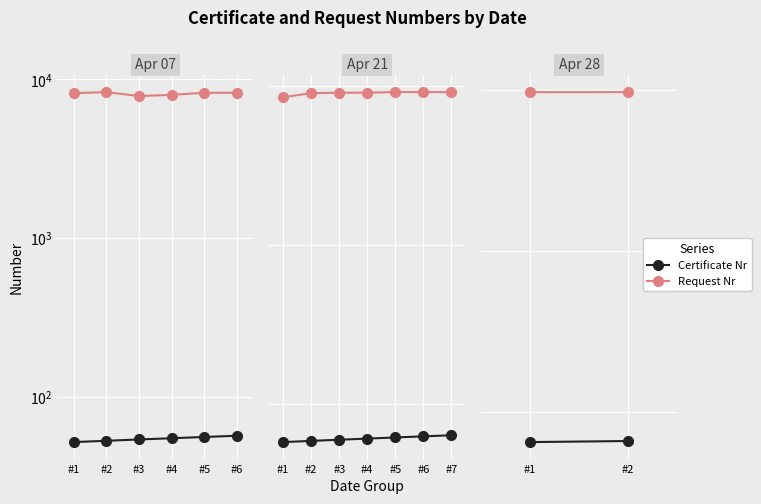

Which label corresponds to the smallest value in the chart?

#1